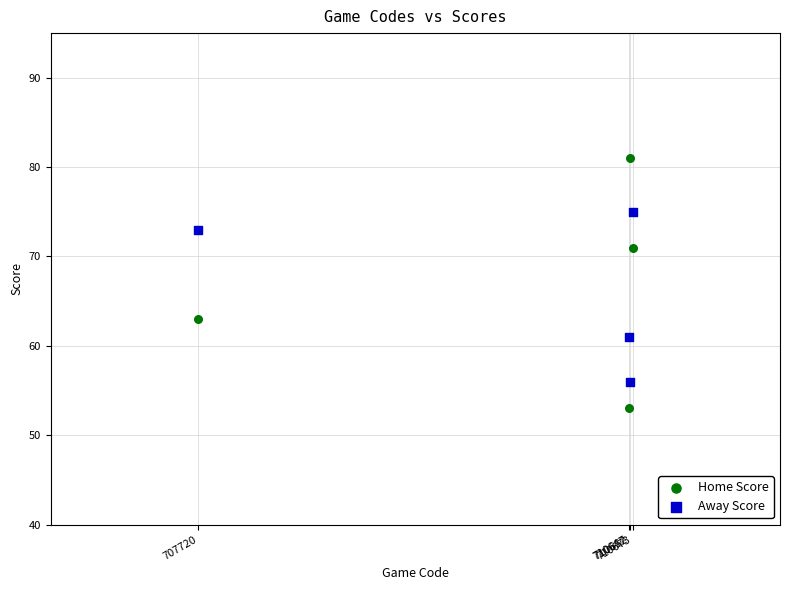

Across all data points, what is the range of Y values (max minus min)?

28